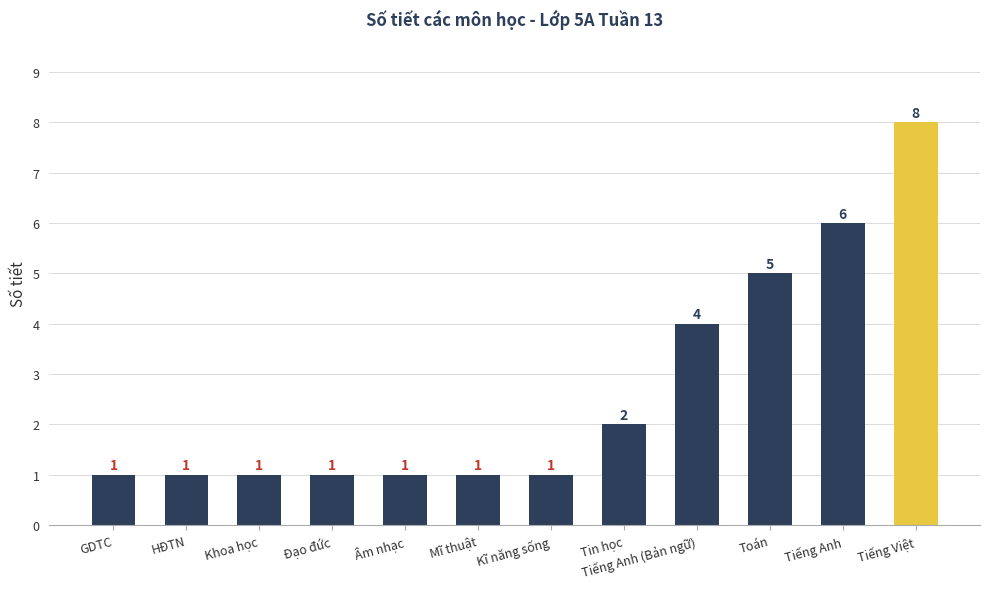

Which label corresponds to the largest value in the chart?

Tiếng Việt